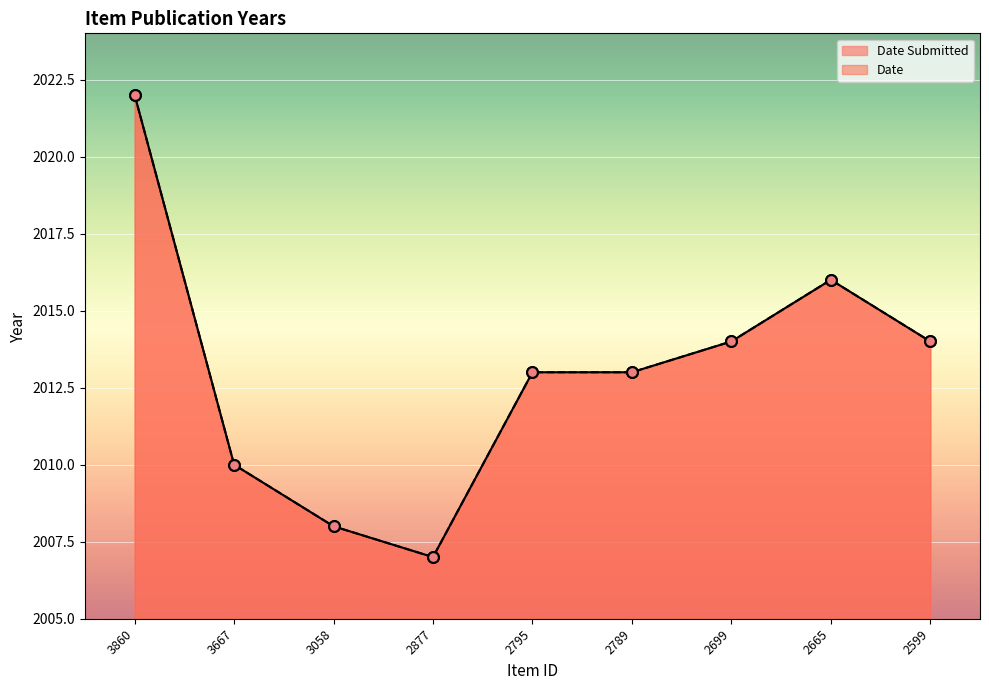

At how many categories does at least one series exceed 2021?

1